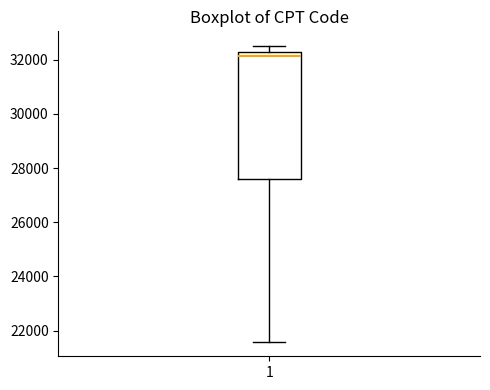

Where is the lower edge of the box at x = 1 on the y-axis? The values are not printed on the chart, so give them approximately, as read against the axis.

27600